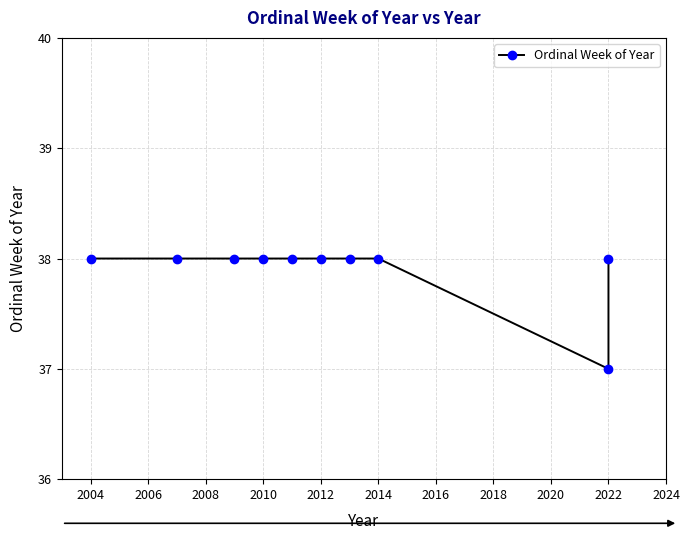

What is the value of the 10th point from the left?

38